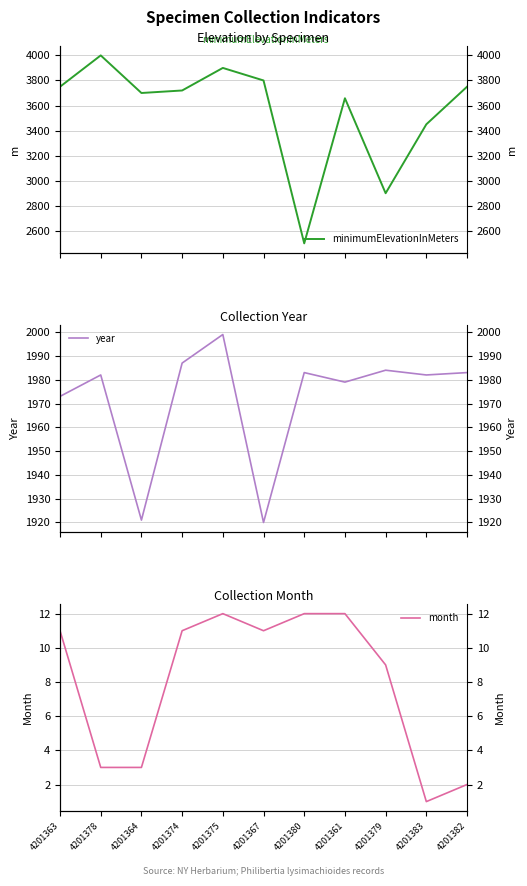

Reading left to right, transcribe all the data shown in this chart.

minimumElevationInMeters: 4201363=3750	4201378=4000	4201364=3700	4201374=3720	4201375=3900	4201367=3800	4201380=2500	4201361=3658	4201379=2900	4201383=3450	4201382=3750
year: 4201363=1973	4201378=1982	4201364=1921	4201374=1987	4201375=1999	4201367=1920	4201380=1983	4201361=1979	4201379=1984	4201383=1982	4201382=1983
month: 4201363=11	4201378=3	4201364=3	4201374=11	4201375=12	4201367=11	4201380=12	4201361=12	4201379=9	4201383=1	4201382=2